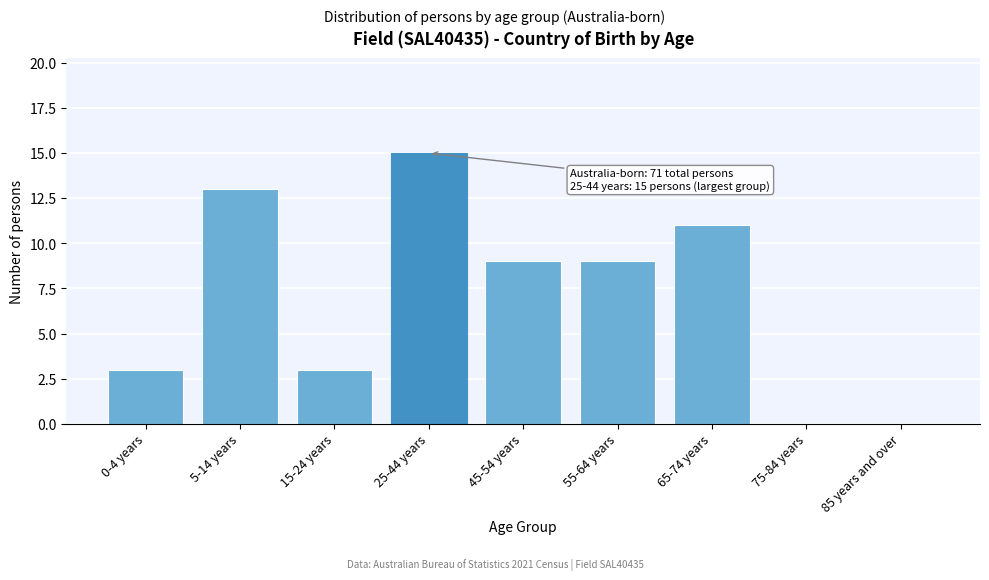

Reading right to left, list all the values displayed in this chart.

85 years and over=0	75-84 years=0	65-74 years=11	55-64 years=9	45-54 years=9	25-44 years=15	15-24 years=3	5-14 years=13	0-4 years=3